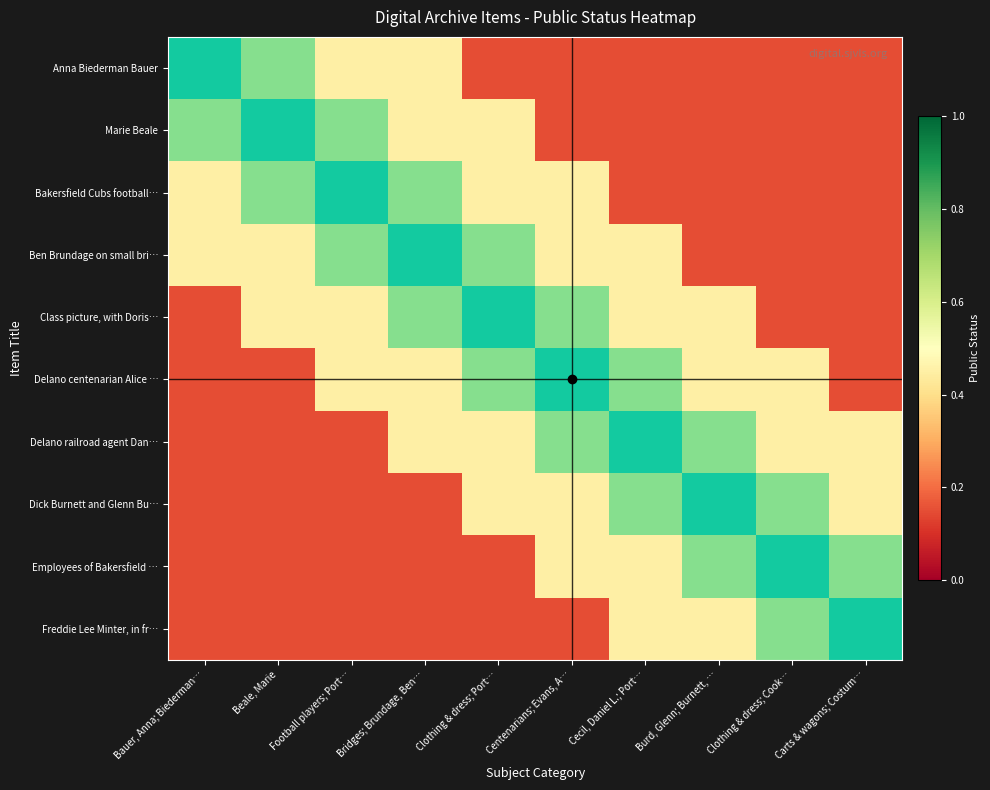

At which category is the sum across all series the highest?

Bridges; Brundage, Ben…